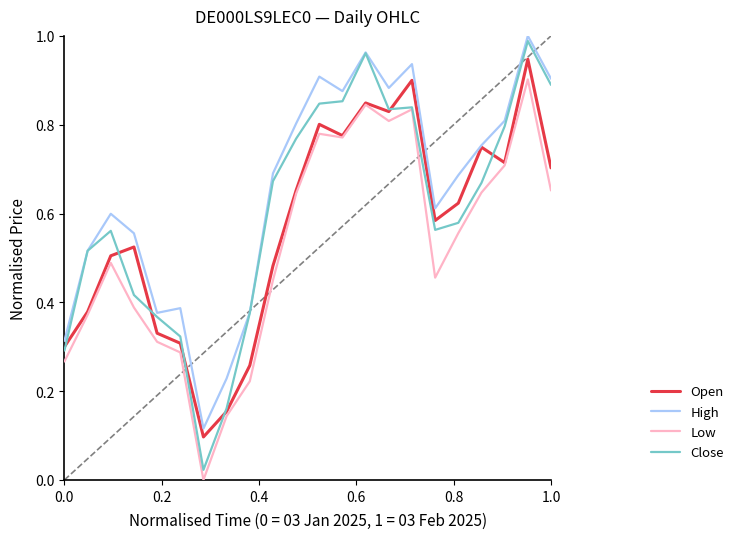

Rank the series by their average value, from highest to lowest.

High, Close, Open, Low